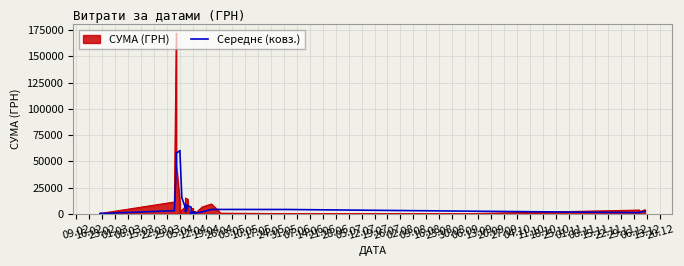

Rank the categories by value from highest to lowest.

22.03, 15.03, 29.03, 08.03, 05.04, 26.04, 03.05, 10.05, 28.06, 05.07, 12.07, 17.05, 19.04, 12.04, 21.06, 27.09, 04.10, 11.10, 19.07, 01.03, 07.06, 14.06, 31.05, 18.10, 08.11, 24.05, 23.08, 20.09, 16.08, 06.09, 30.08, 01.11, 25.10, 13.09, 02.08, 09.08, 09.02, 26.07, 23.02, 16.02